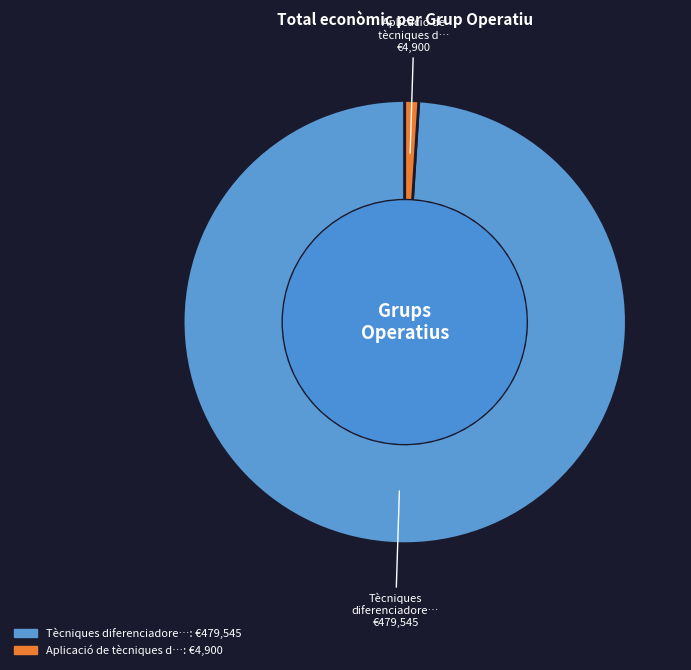

Is there a majority slice in this chart?

Yes